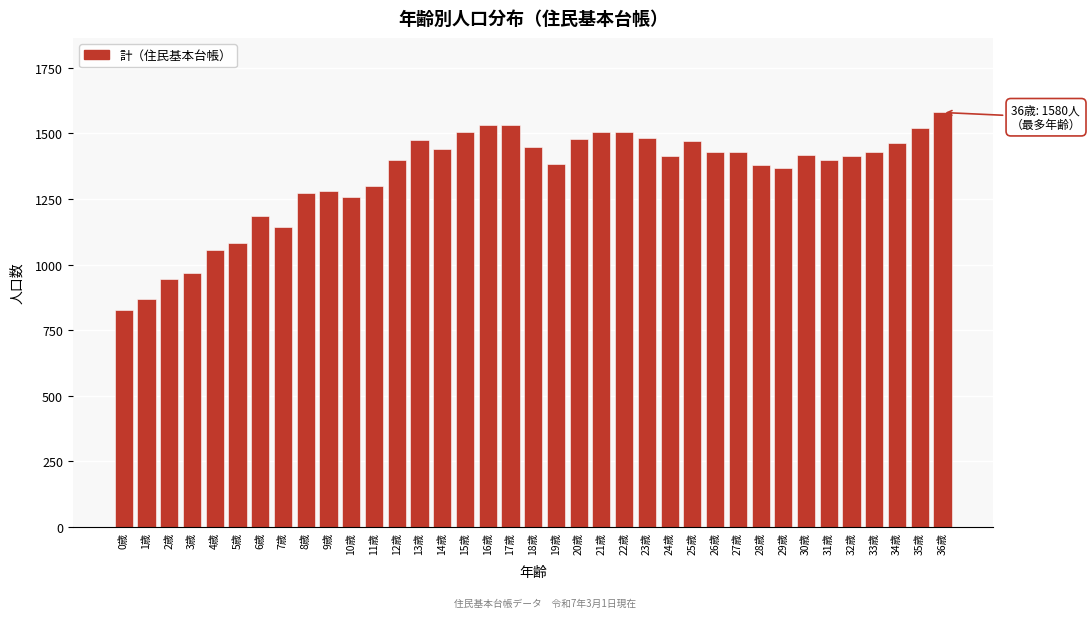

What is the maximum value shown in the chart?

1580